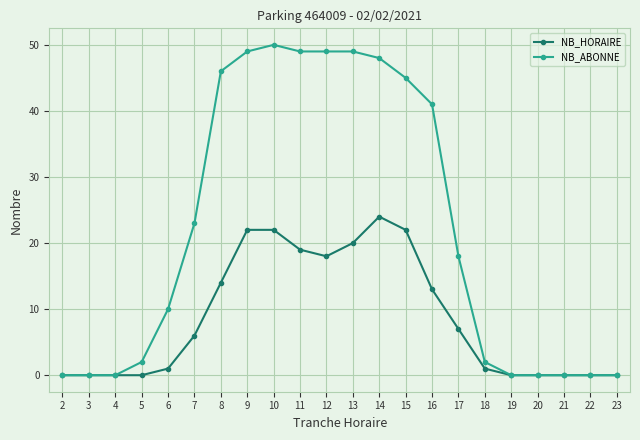

Reading right to left, extract all data points from this chart.

NB_HORAIRE: 23=0	22=0	21=0	20=0	19=0	18=1	17=7	16=13	15=22	14=24	13=20	12=18	11=19	10=22	9=22	8=14	7=6	6=1	5=0	4=0	3=0	2=0
NB_ABONNE: 23=0	22=0	21=0	20=0	19=0	18=2	17=18	16=41	15=45	14=48	13=49	12=49	11=49	10=50	9=49	8=46	7=23	6=10	5=2	4=0	3=0	2=0